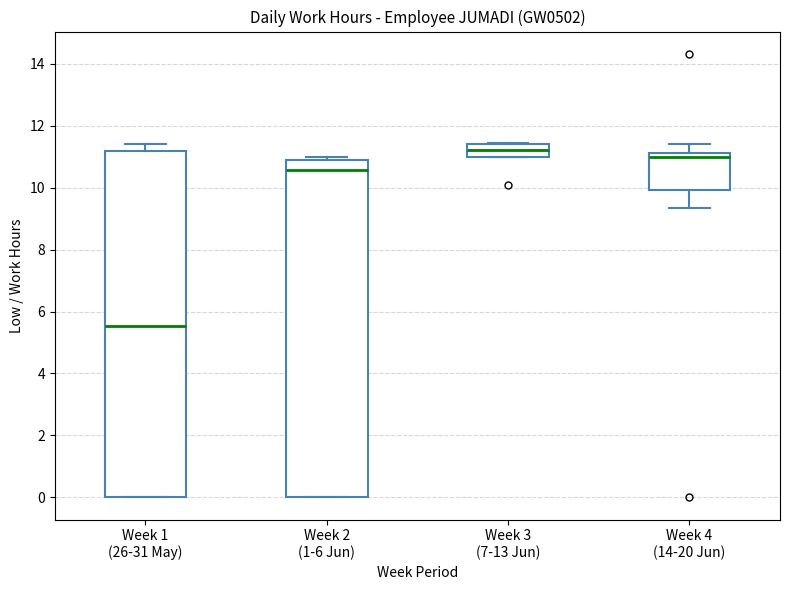

Reading left to right, transcribe this box plot: for each box, give where its median line is, the range the box spans, and where its two whiskers end, as read against the y-axis. The values are not printed on the chart, so give them approximately, as read against the axis.

Week 1 (26-31 May): median 5.6, box 0.0 to 11.2, whiskers 0.0 to 11.4
Week 2 (1-6 Jun): median 10.6, box 0.0 to 11.0, whiskers 0.0 to 11.0 (just above the box's upper edge)
Week 3 (7-13 Jun): median 11.2, box 11.0 to 11.4, whiskers 11.0 to 11.4
Week 4 (14-20 Jun): median 11.0, box 10.0 to 11.2, whiskers 9.4 to 11.4